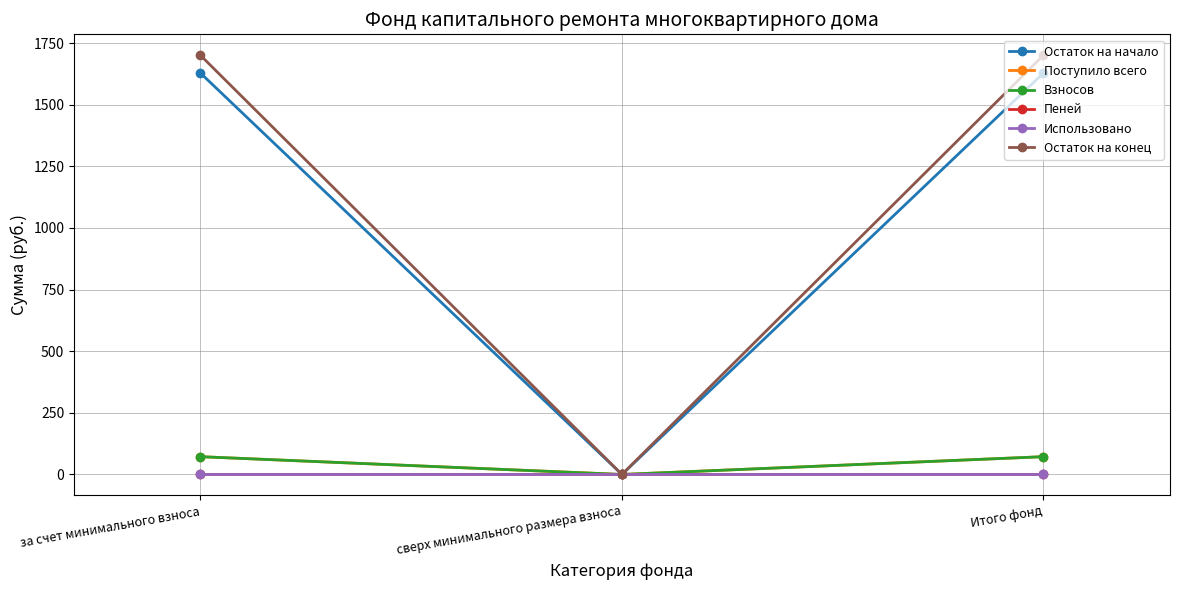

At which label does Остаток на начало first exceed 1628?

за счет минимального взноса